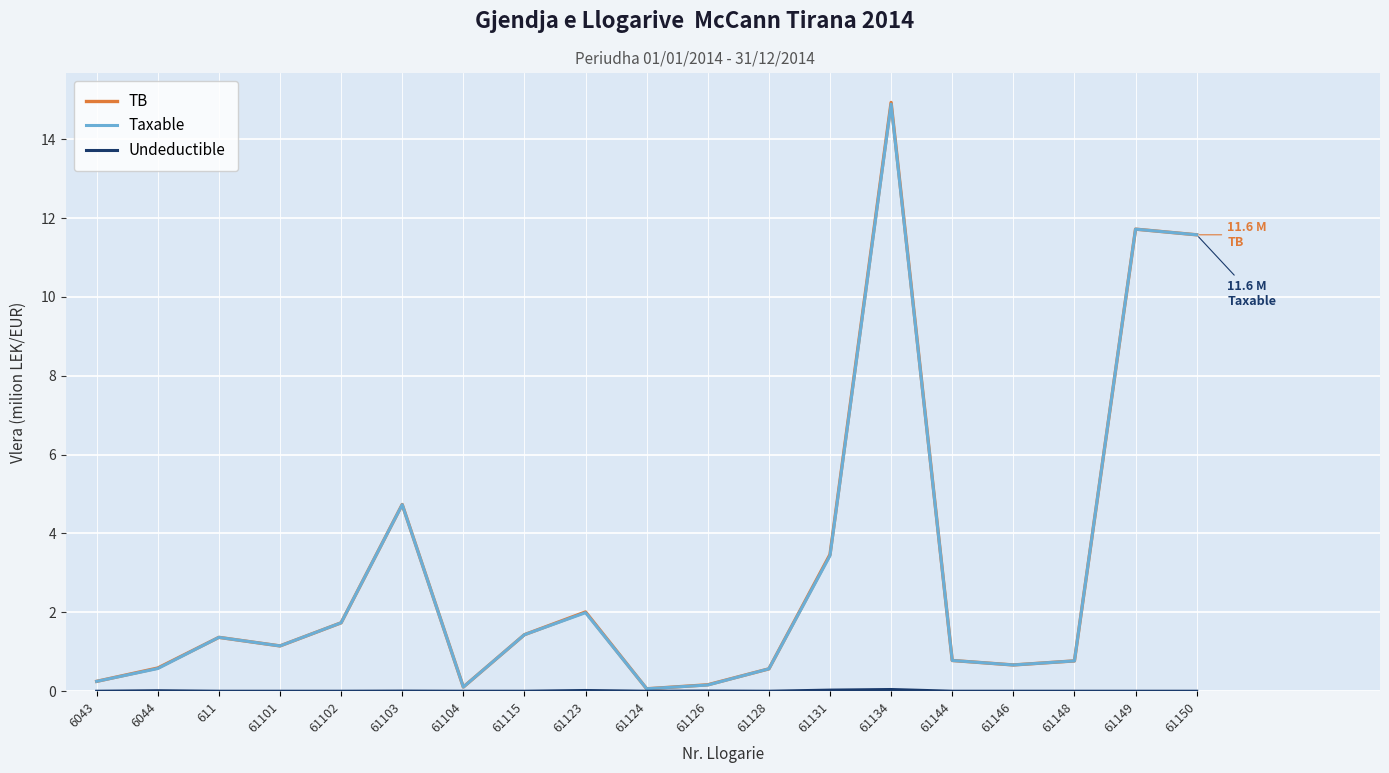

What is the difference between the highest and lowest values at 6043?

0.3